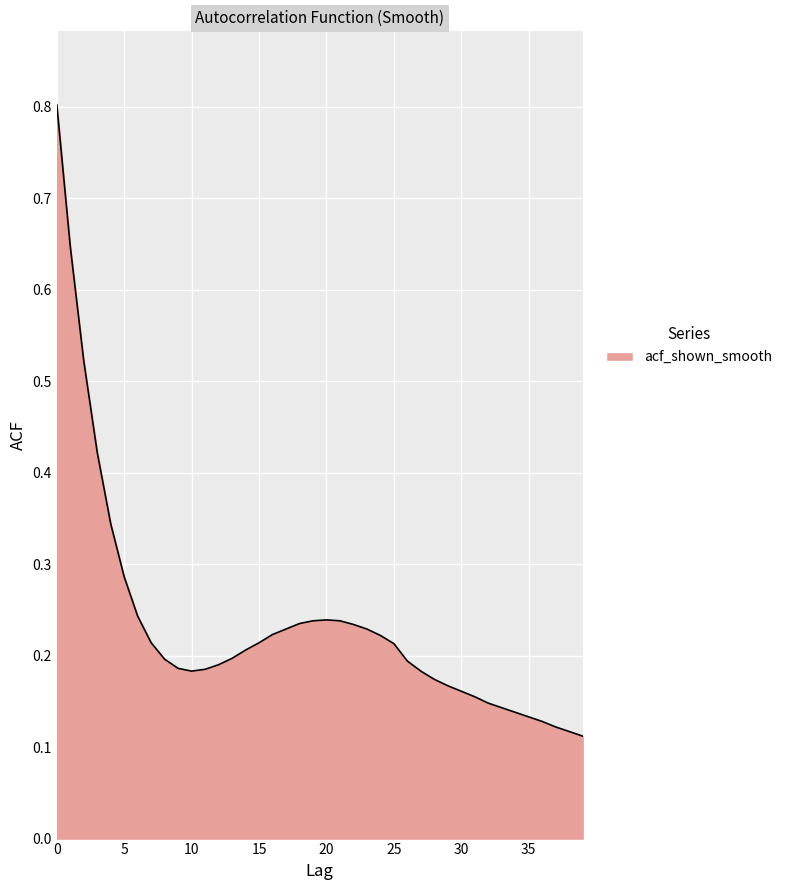

What is the difference between the maximum and minimum values?

0.7